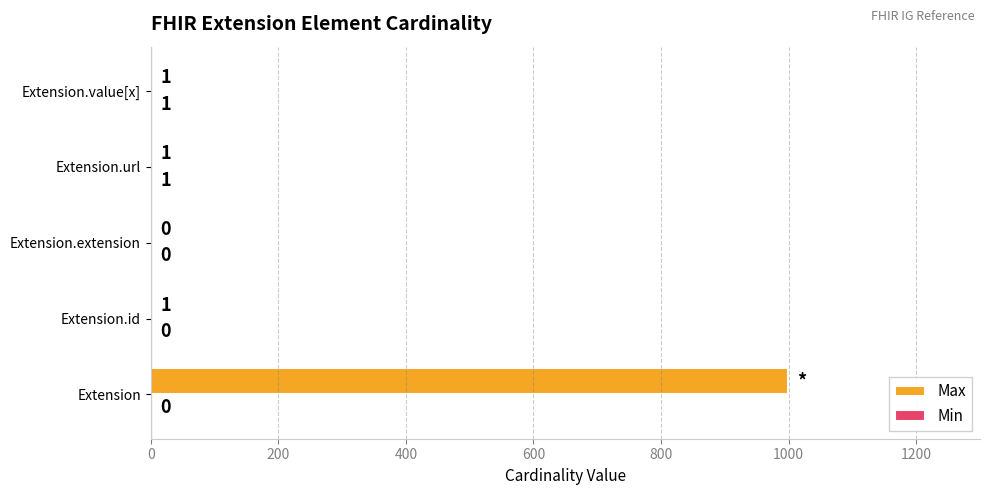

At which category does the chart reach its peak across all series?

Extension